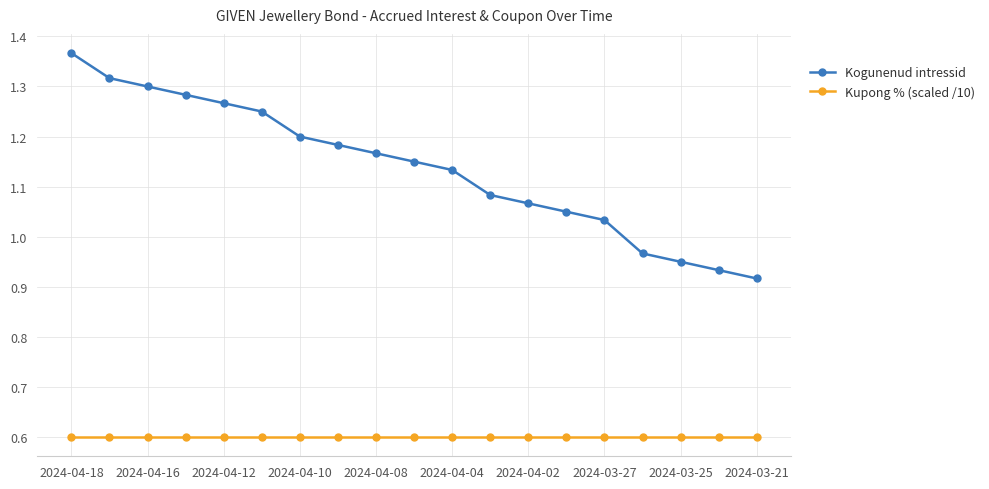

What is the sum of all Kogunenud intressid values?

21.6